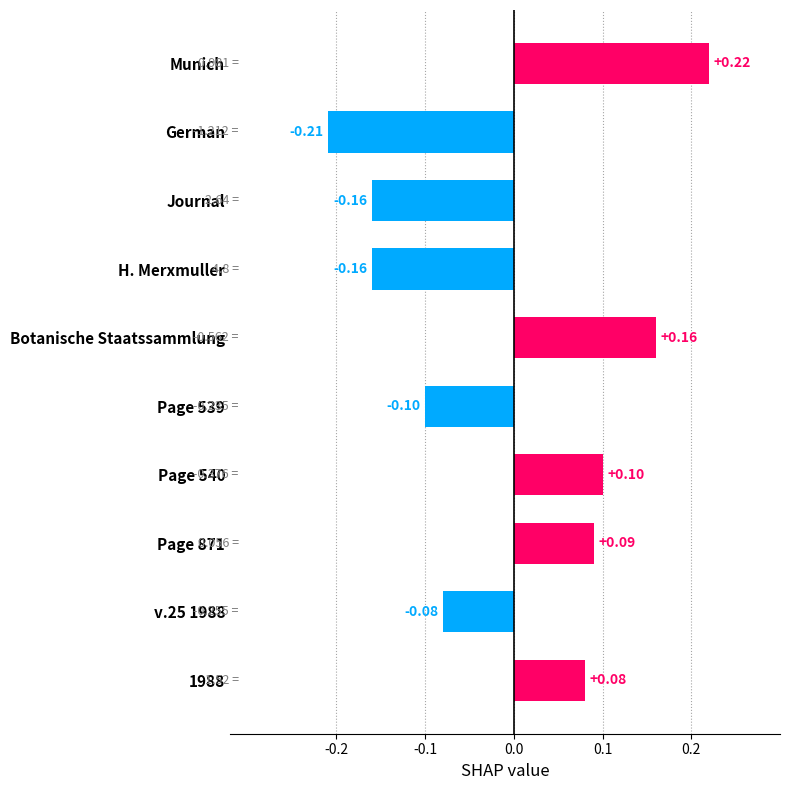

What is the difference between the maximum and minimum values?

0.4